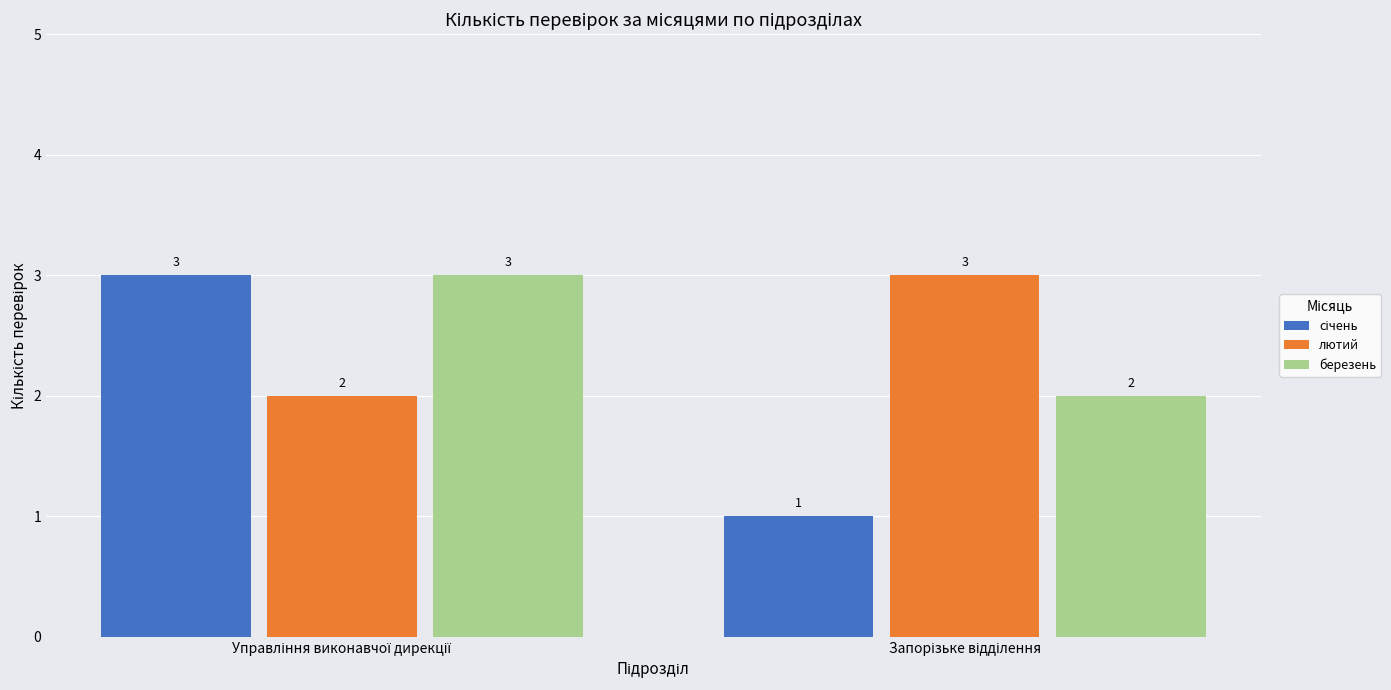

What is the maximum value shown in the chart?

3